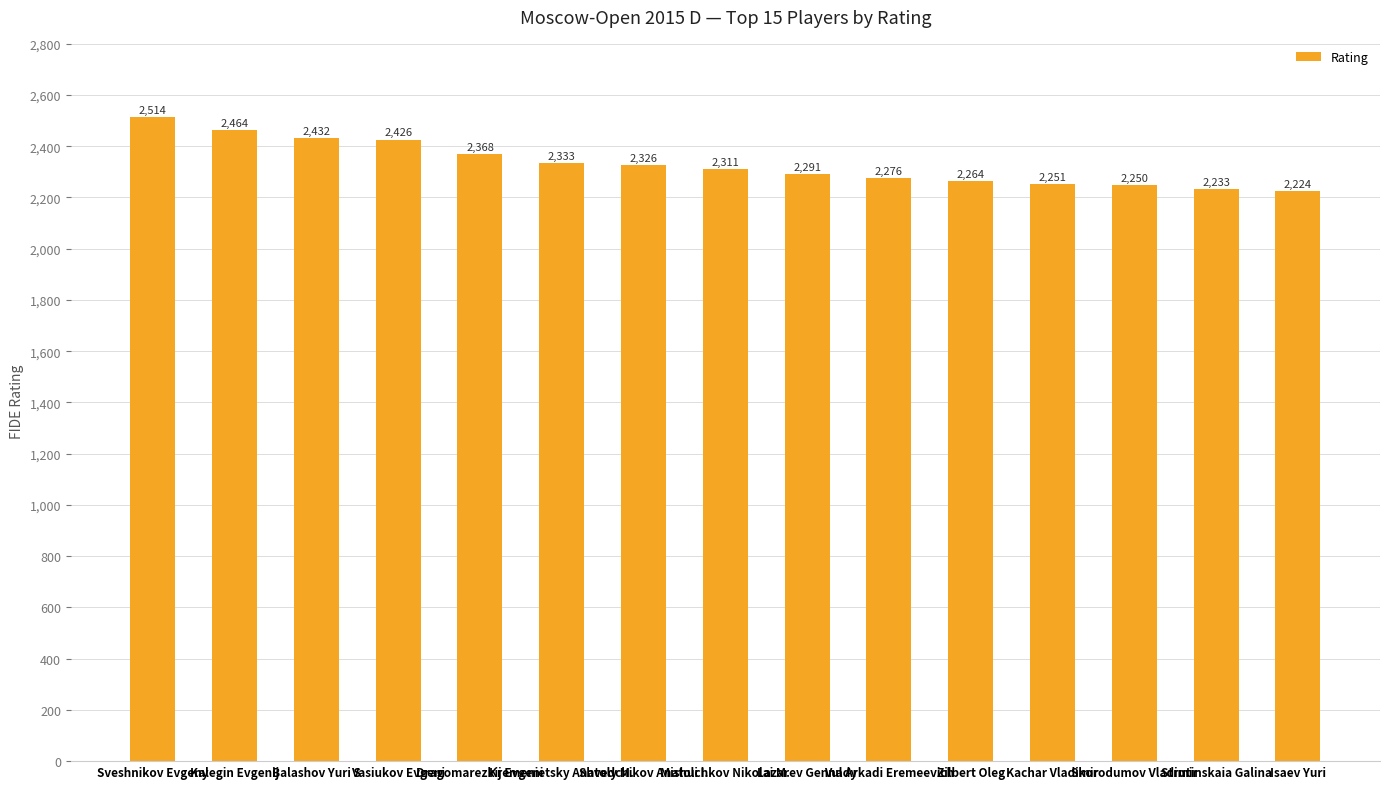

Reading right to left, transcribe all the data shown in this chart.

2224	2233	2250	2251	2264	2276	2291	2311	2326	2333	2368	2426	2432	2464	2514